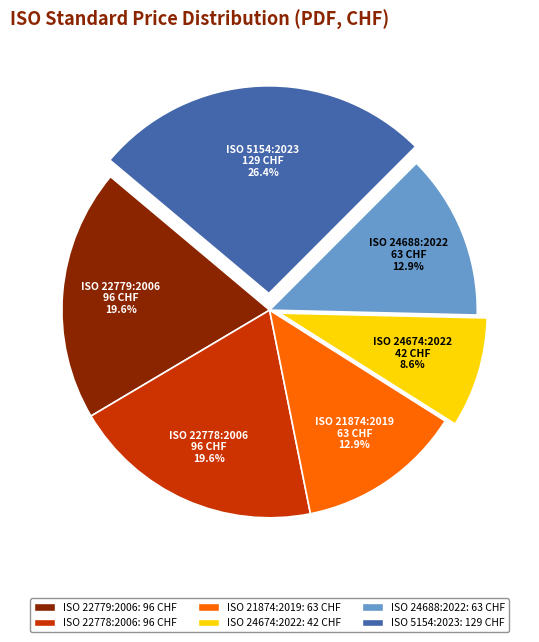

What percentage do ISO 24688:2022 and ISO 22778:2006 together represent?

32.5%